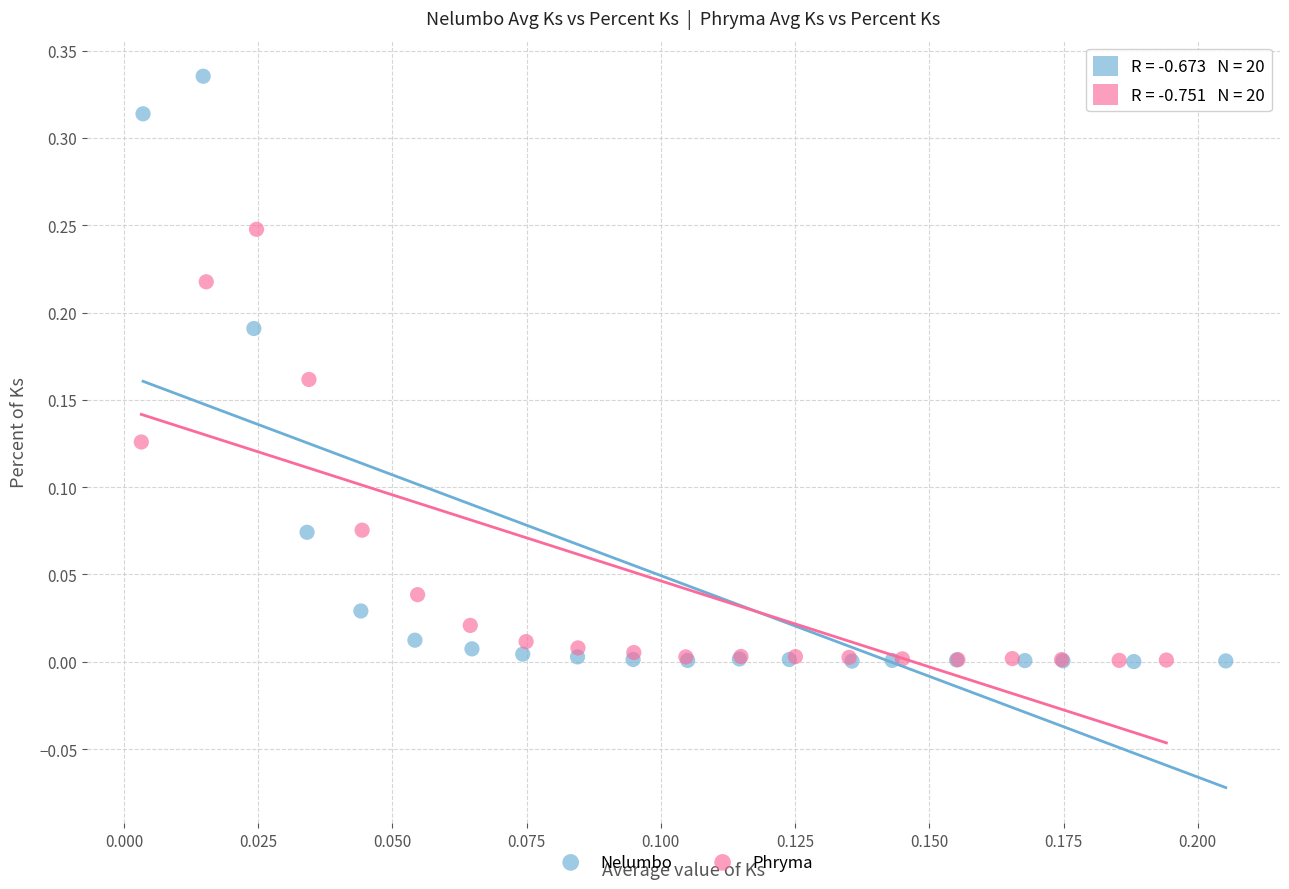

Which series reaches the maximum Y coordinate?

Nelumbo